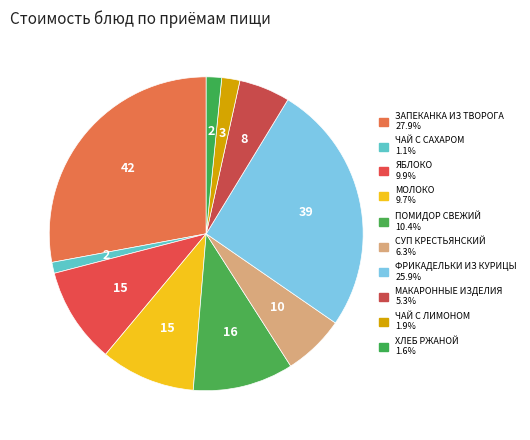

How many slices are in this pie chart?

10